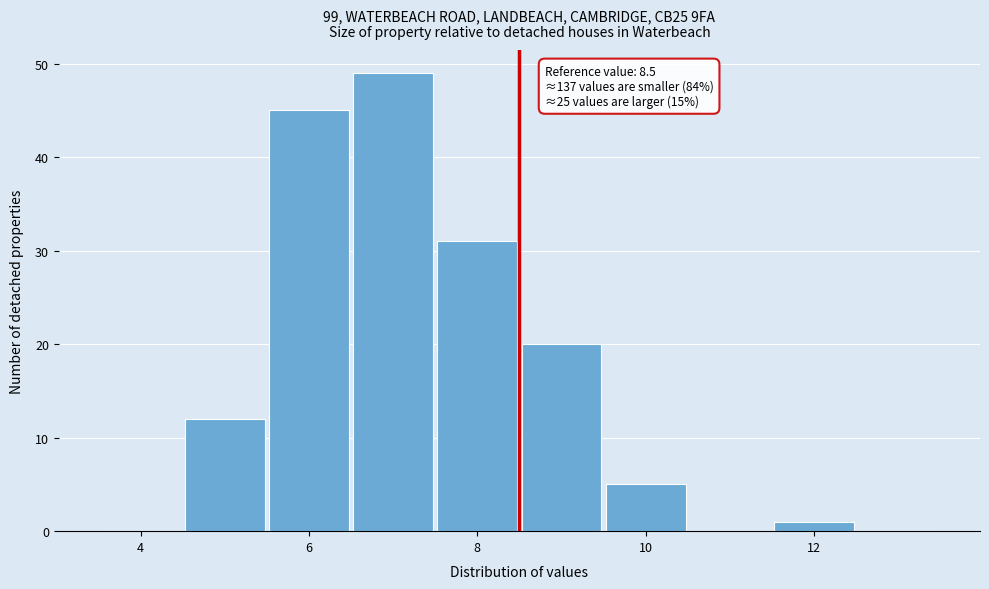

Which range on the x-axis has the tallest bar?

6.5 to 7.5